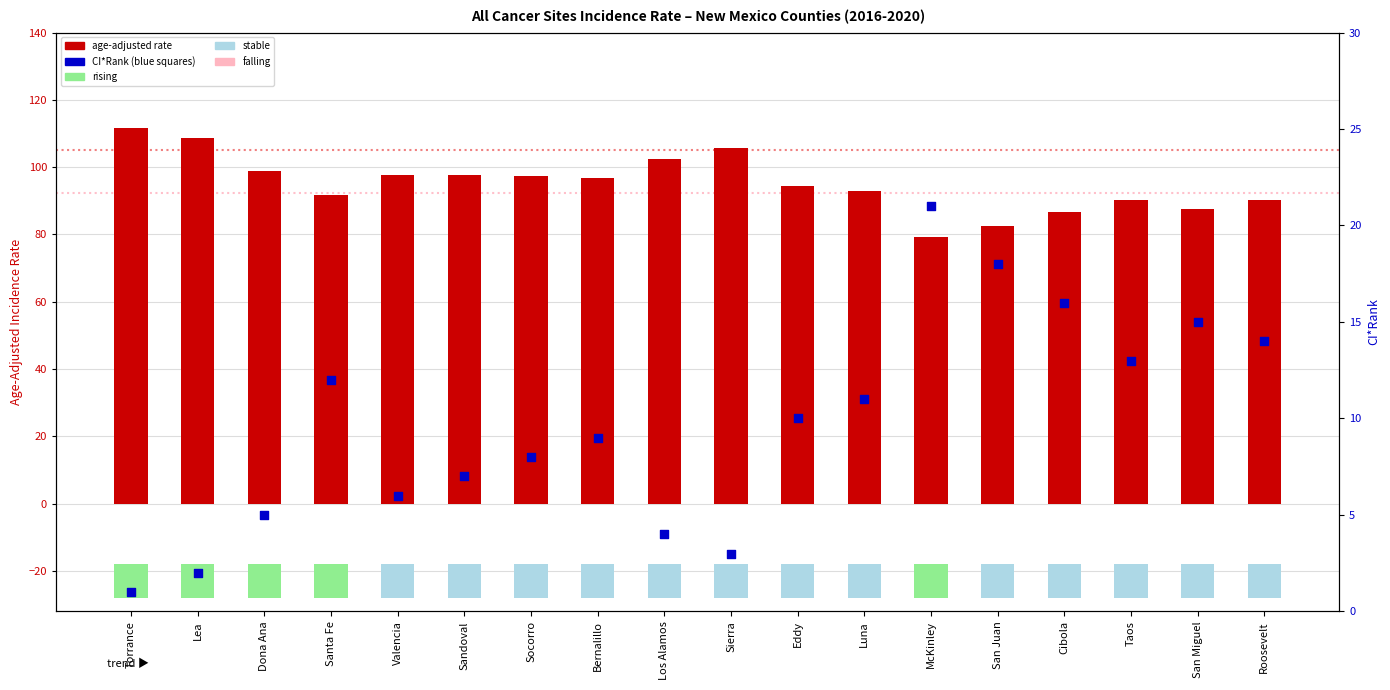

Which series contains the lowest Y value?

CI*Rank